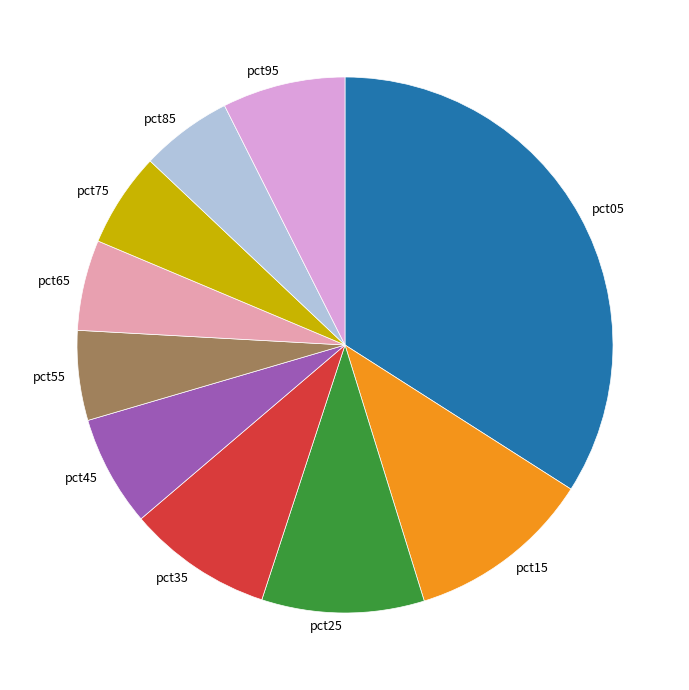

What is the largest slice in the pie chart?

pct05